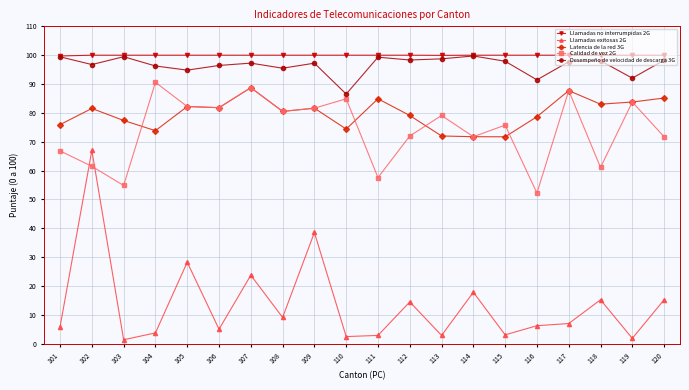

True or false: Latencia de la red 3G and Desempeño de velocidad de descarga 3G cross at least once.

False